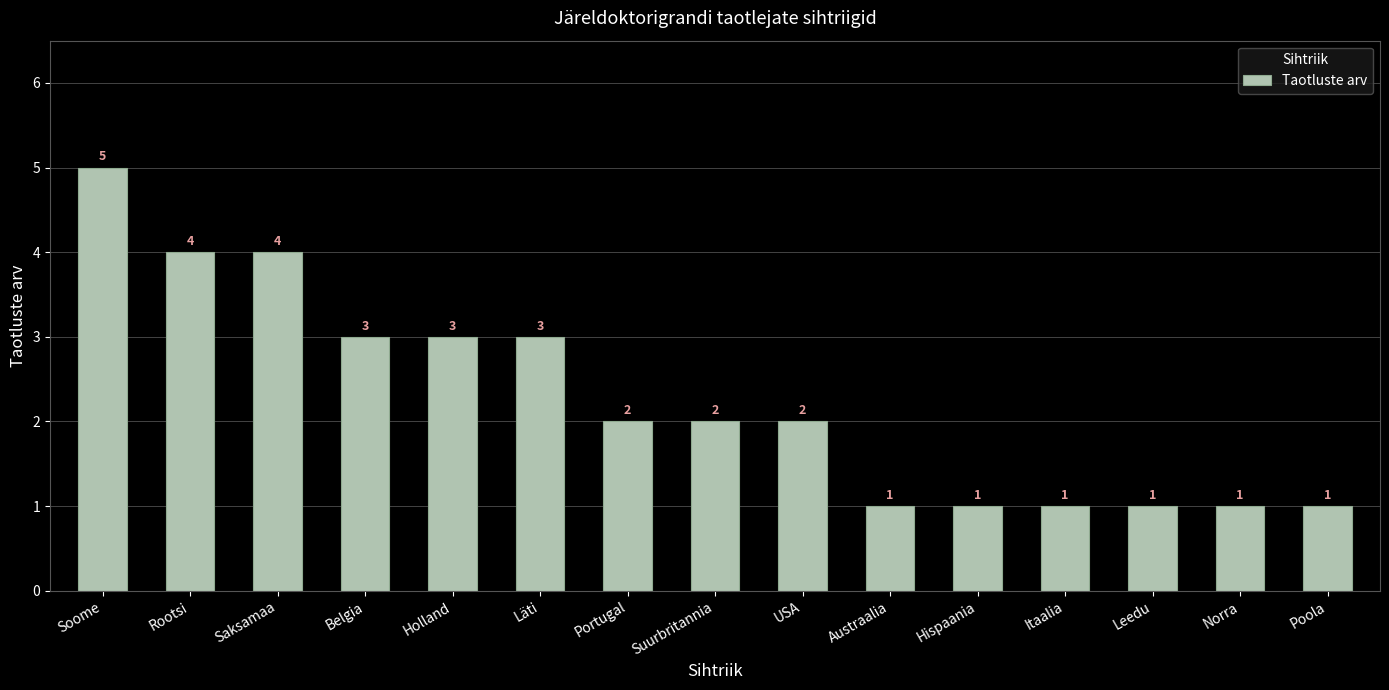

How many bars are there in total?

15